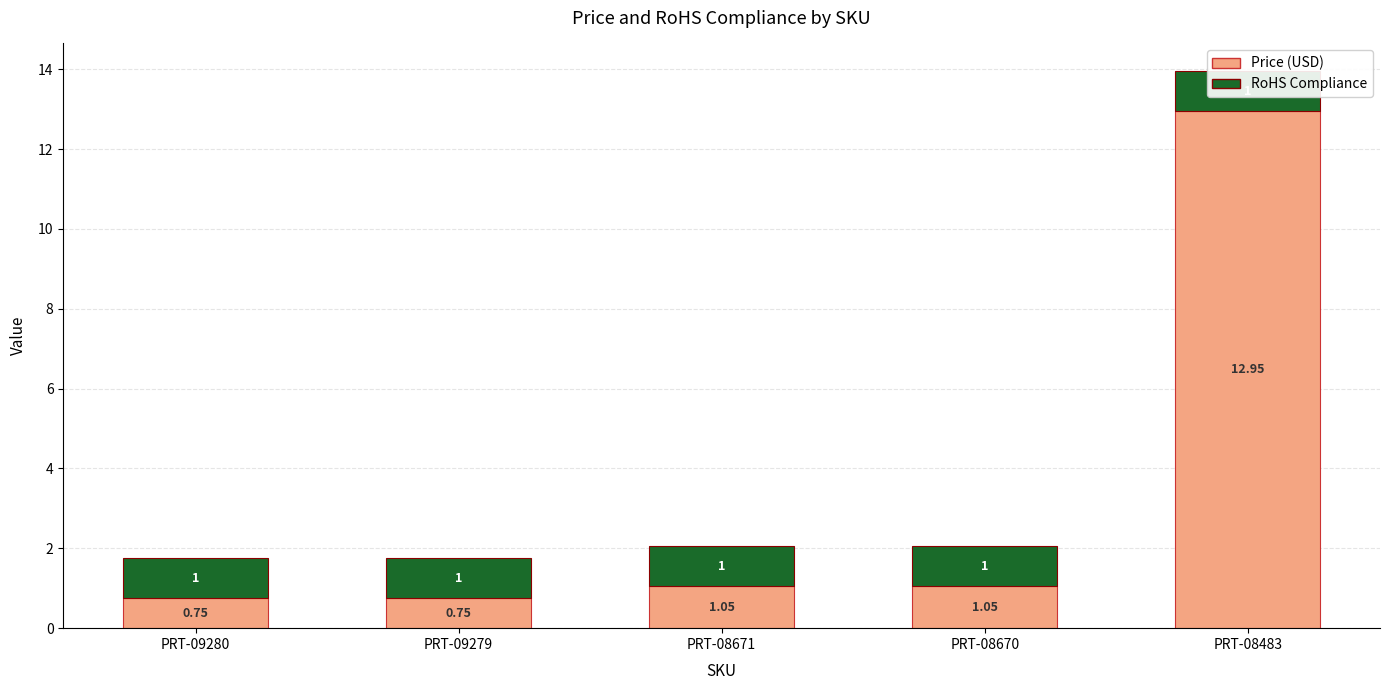

Which label corresponds to the largest value in the chart?

PRT-08483